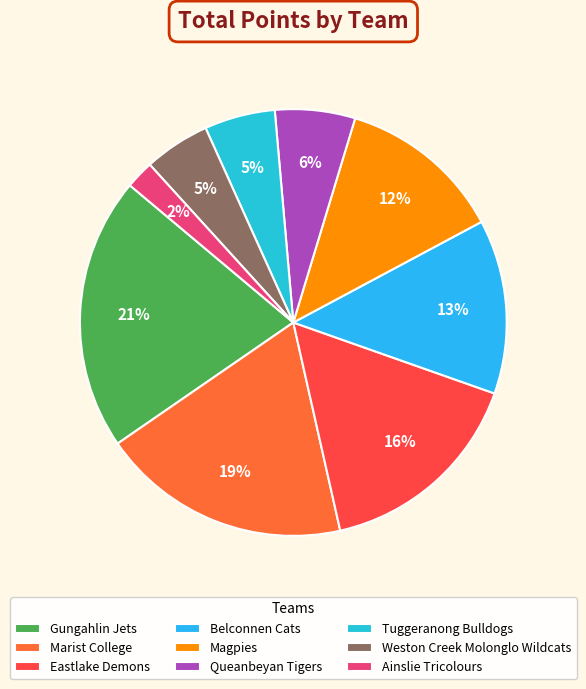

How many slices are in this pie chart?

9